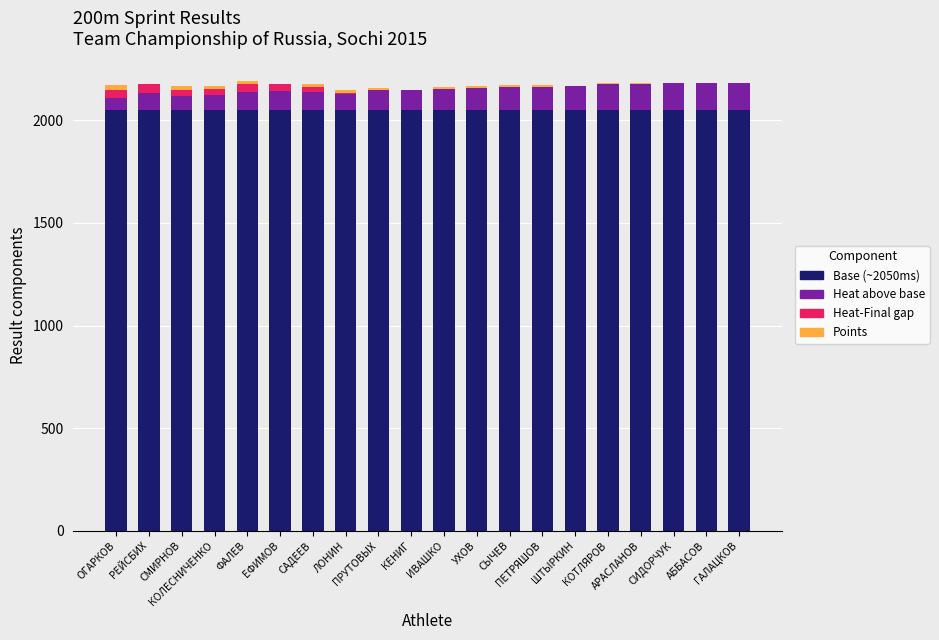

How many data points does each series have?

20